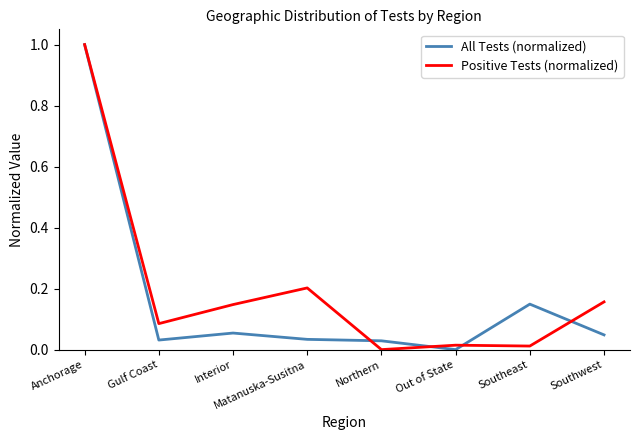

Is the value of Positive Tests (normalized) at Out of State greater than the value of All Tests (normalized) at Gulf Coast?

No